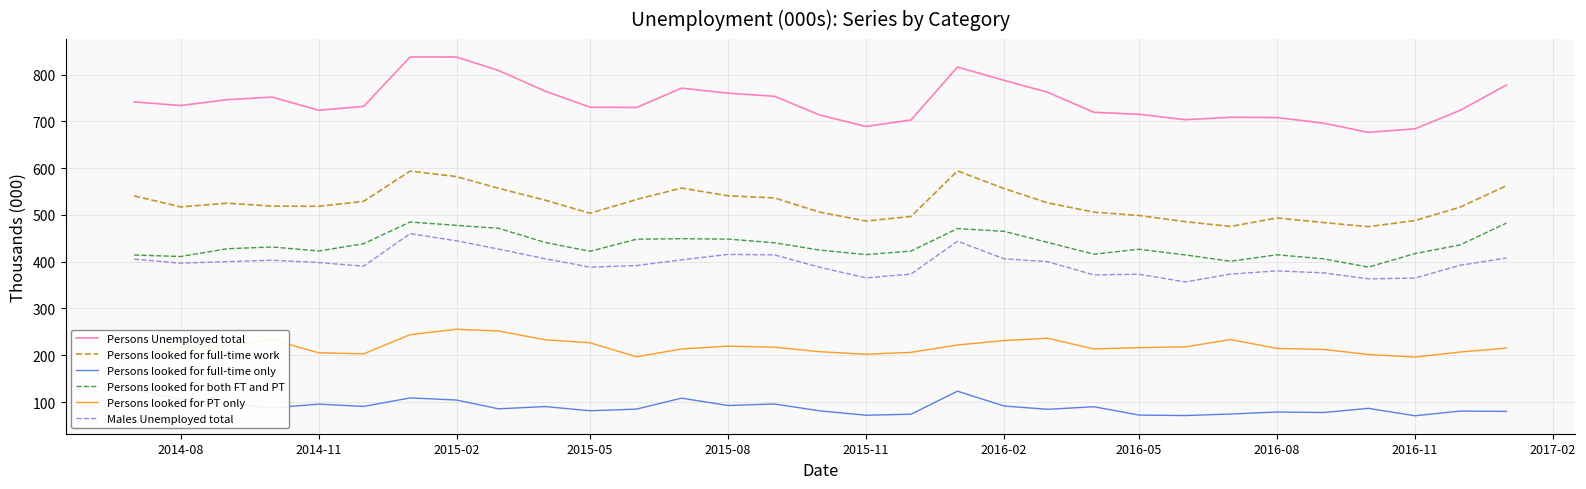

What are all the series names shown in the legend?

Persons Unemployed total, Persons looked for full-time work, Persons looked for full-time only, Persons looked for both FT and PT, Persons looked for PT only, Males Unemployed total